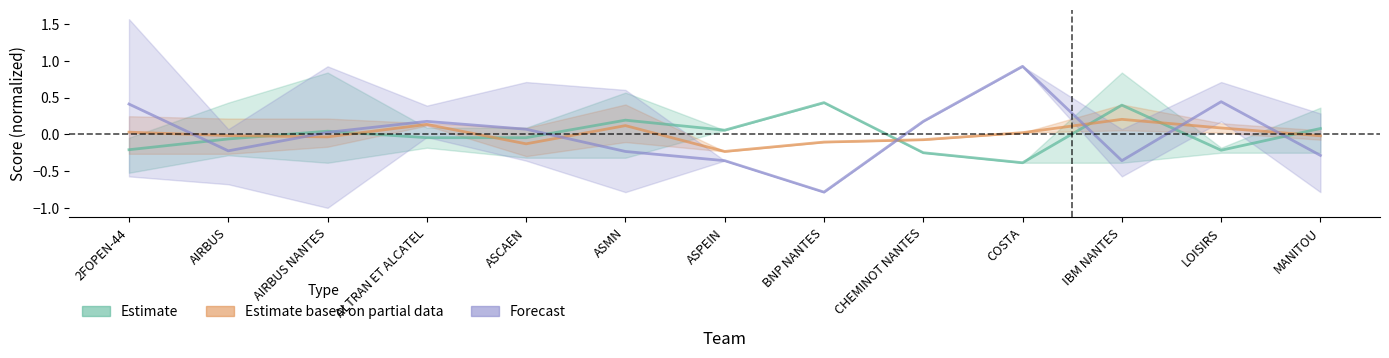

Is the value of Avg BRUT (Forecast) at CHEMINOT NANTES greater than the value of Avg Index (Estimate) at ASPEIN?

Yes